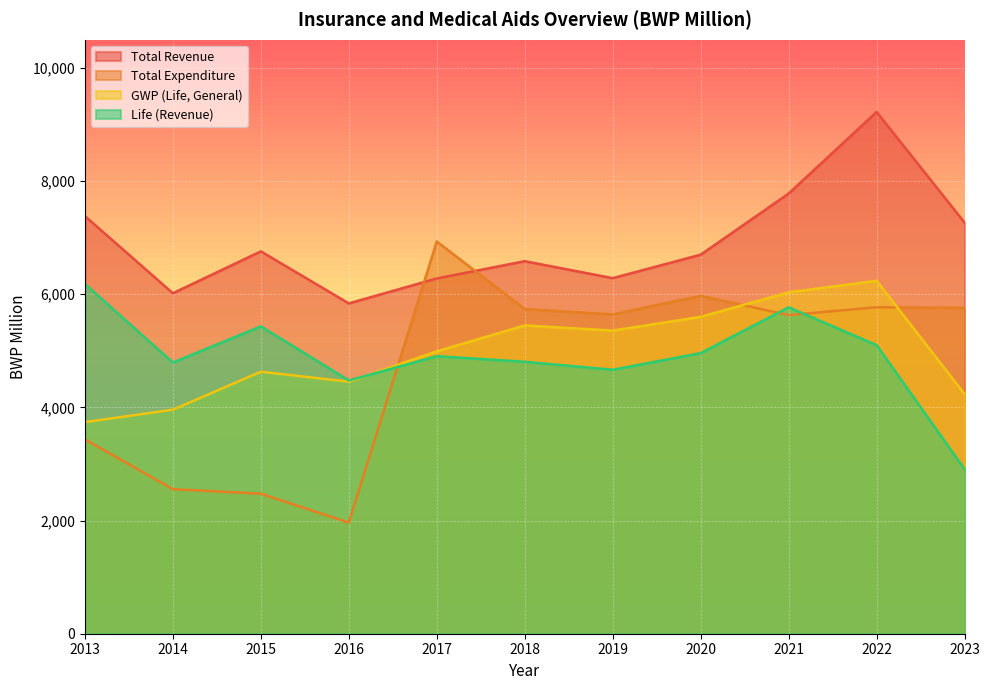

How many times do GWP (Life, General) and Life (Revenue) cross each other?

1